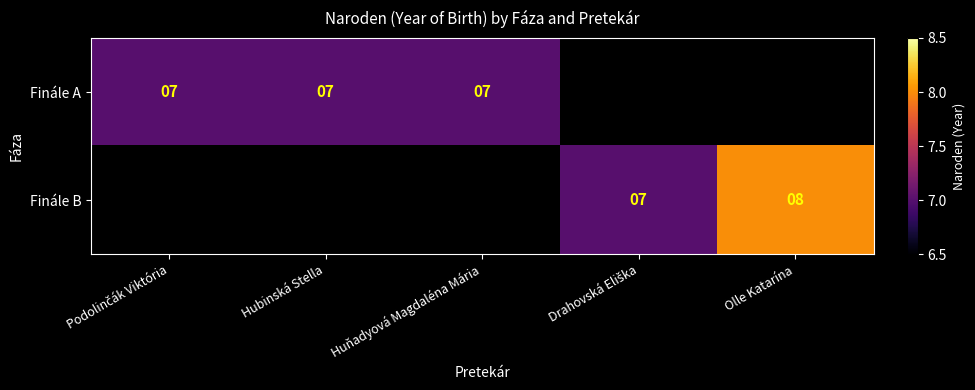

The Finále A series shows 11 at Huňadyová Magdaléna Mária. True or false?

False